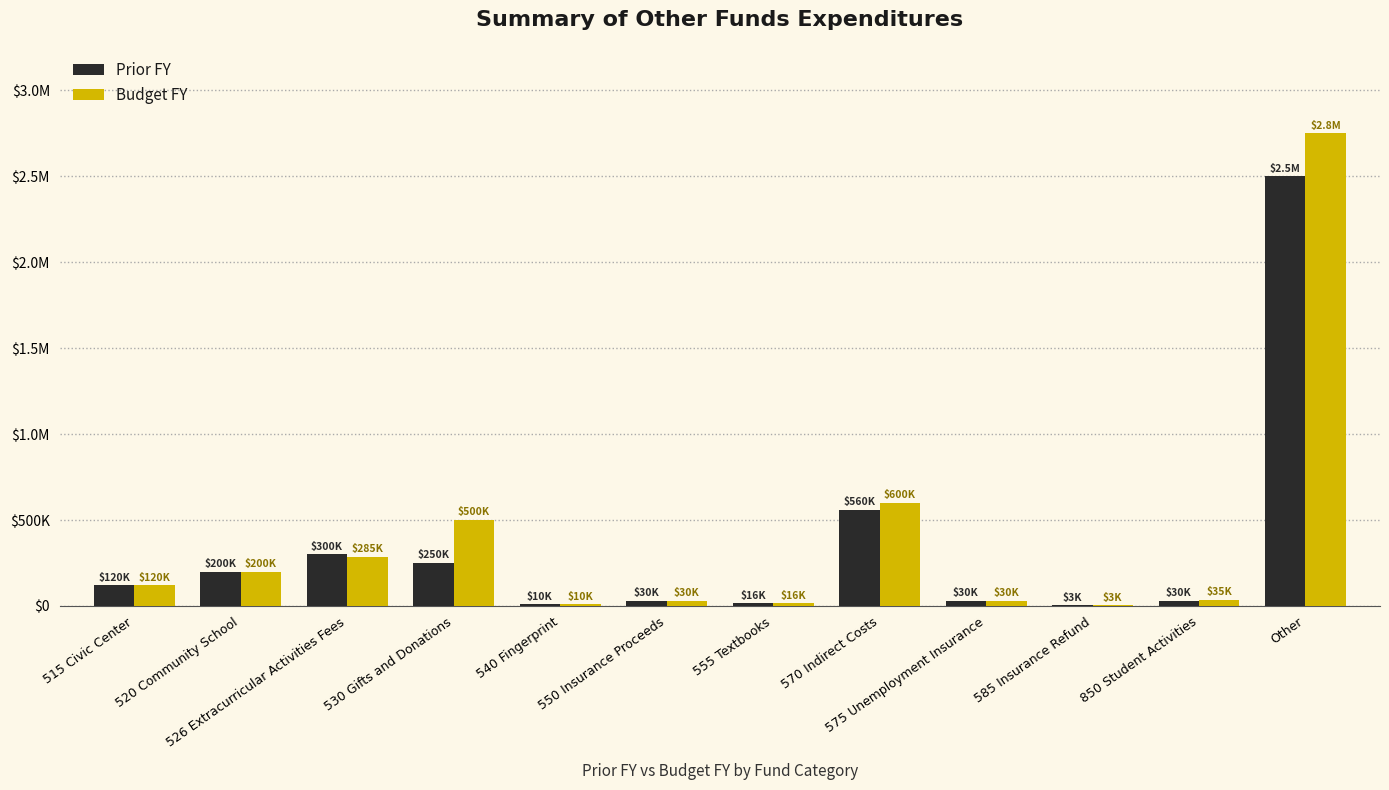

What is the label of the 6th bar from the right?

555 Textbooks